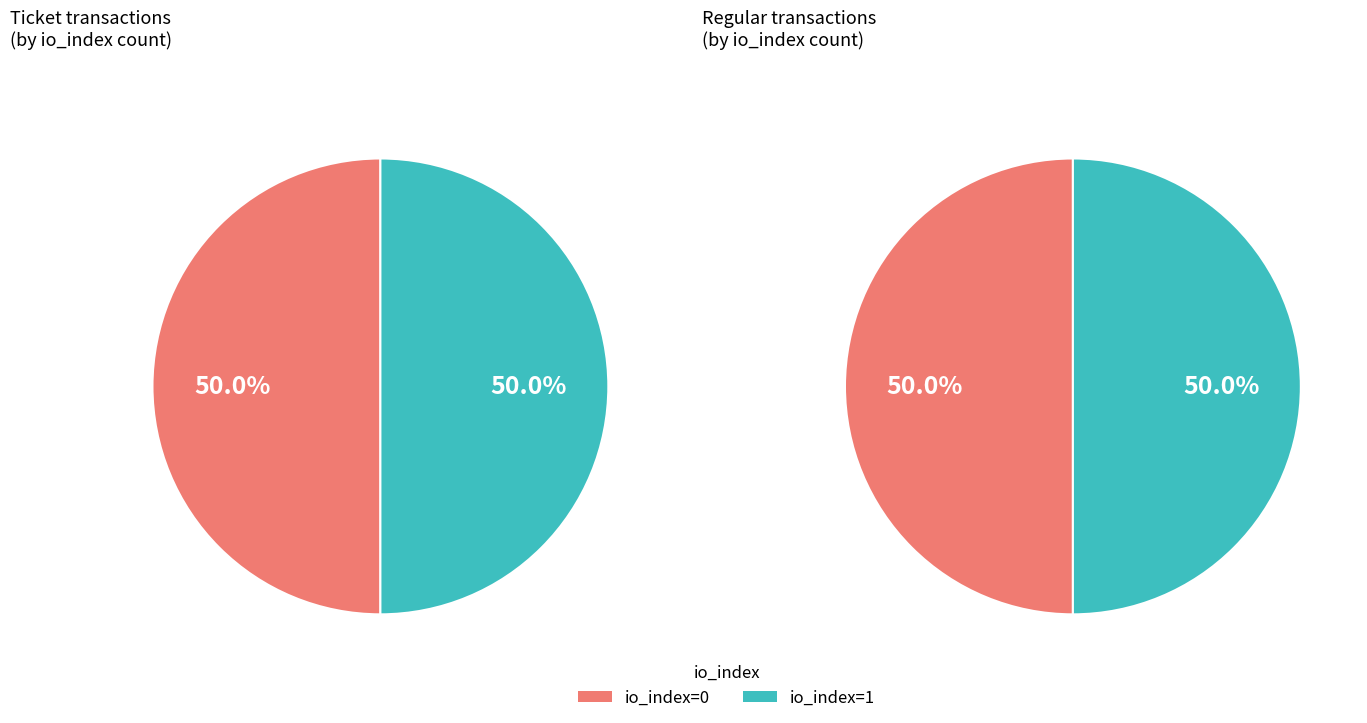

Is it true that io_index=0 is 14% of the pie?

False